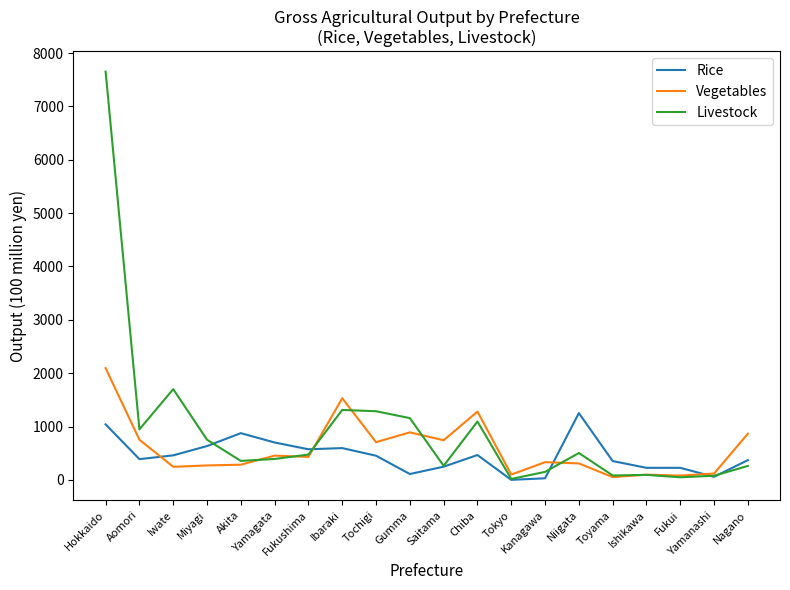

List the series in order of their peak value, highest first.

Livestock, Vegetables, Rice